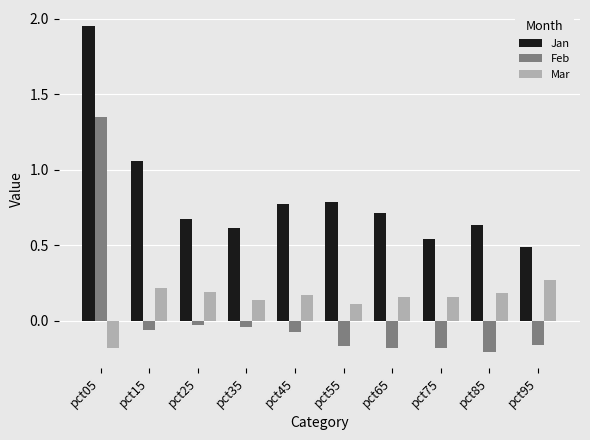

At which category is the sum across all series the highest?

pct05